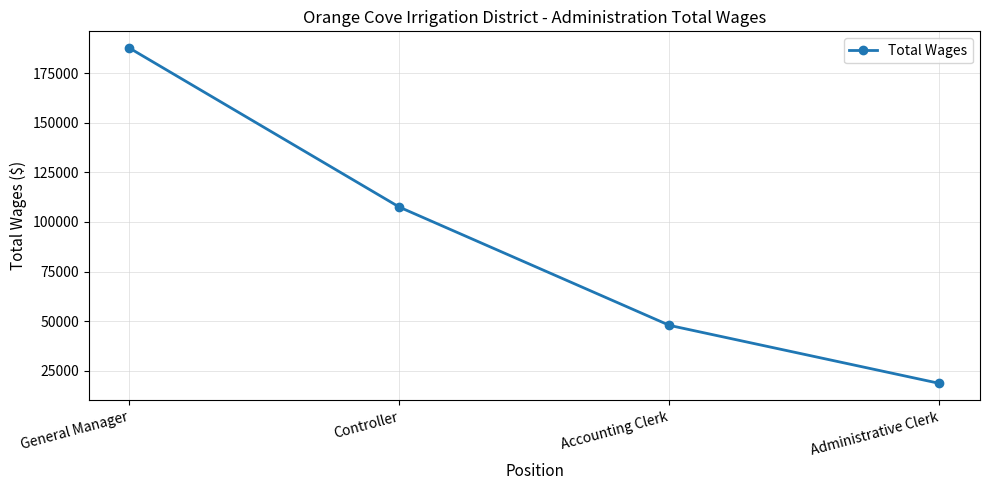

True or false: there are more than 0 points higher than both neighbors.

False